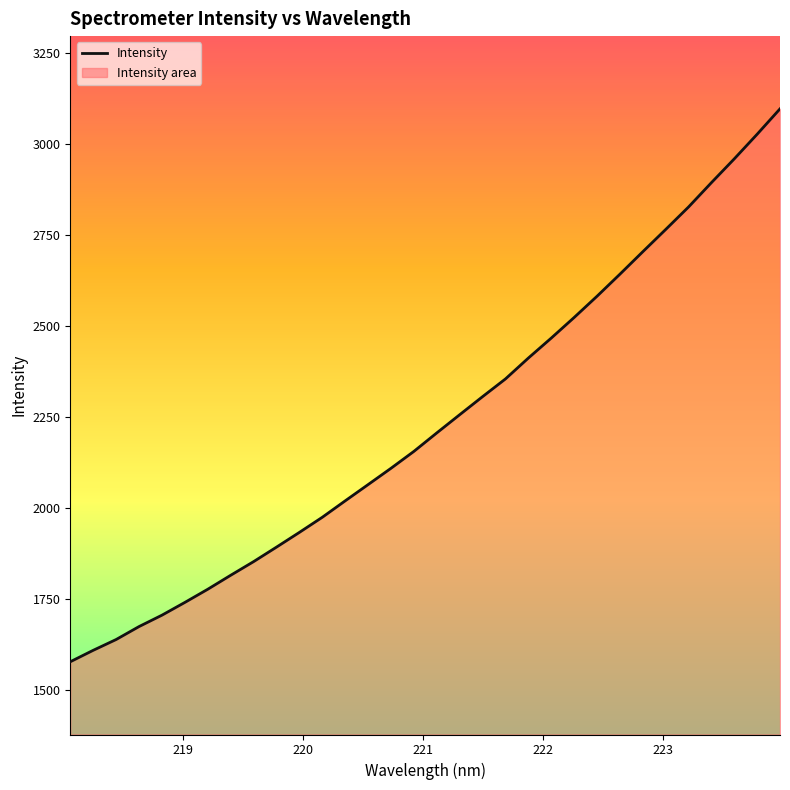

What is the difference between the maximum and minimum values?

1520.2